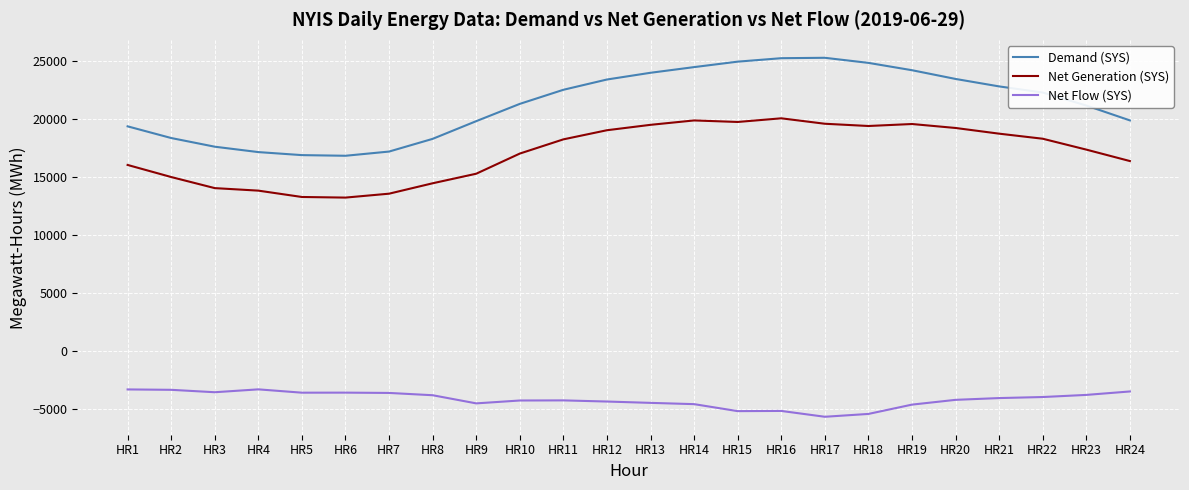

True or false: Net Flow (SYS) has a value of -3508 at HR24.

True